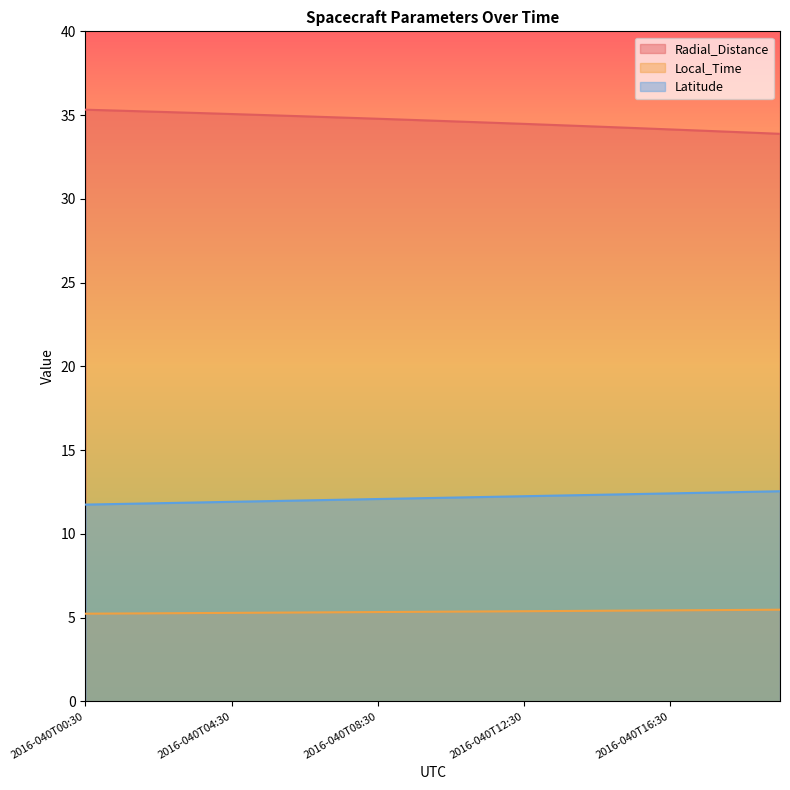

At which category is the sum across all series the highest?

2016-040T00:30